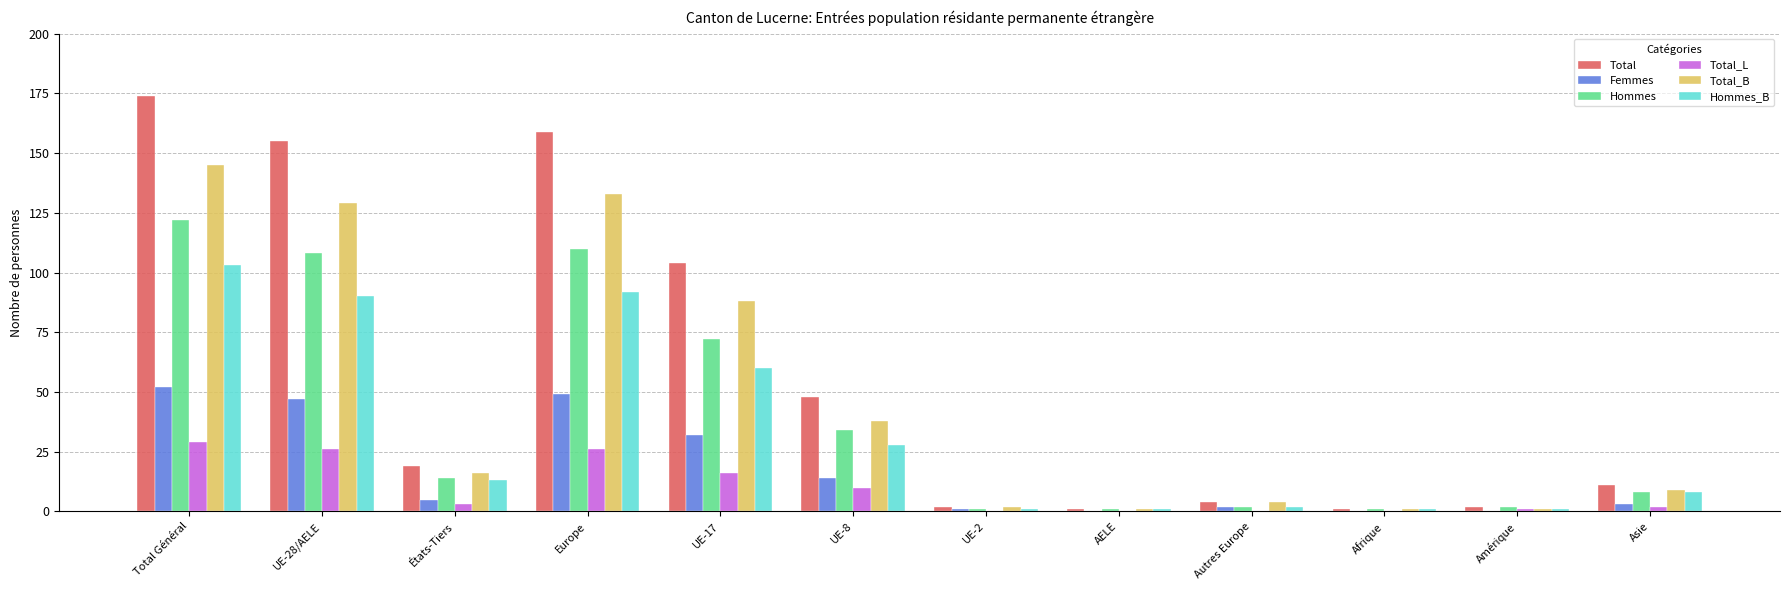

How many groups of bars are there?

12